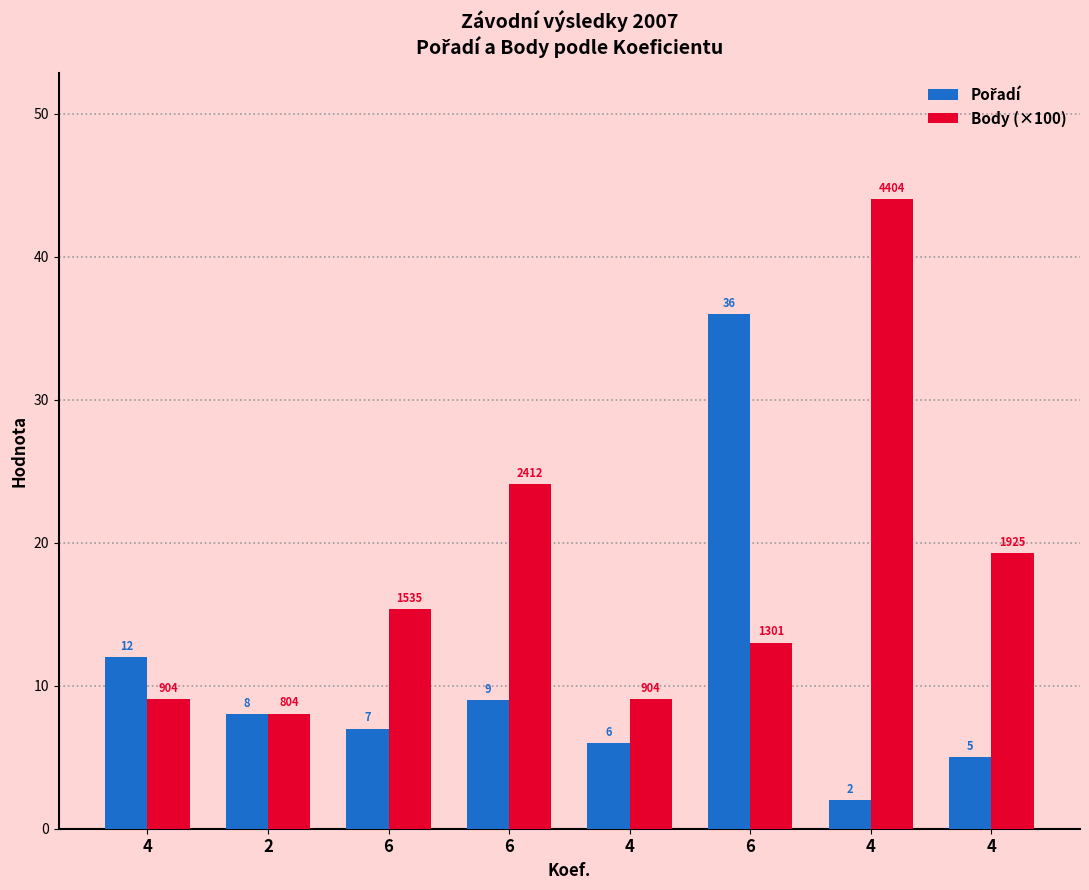

What is the greatest value displayed?

44.0